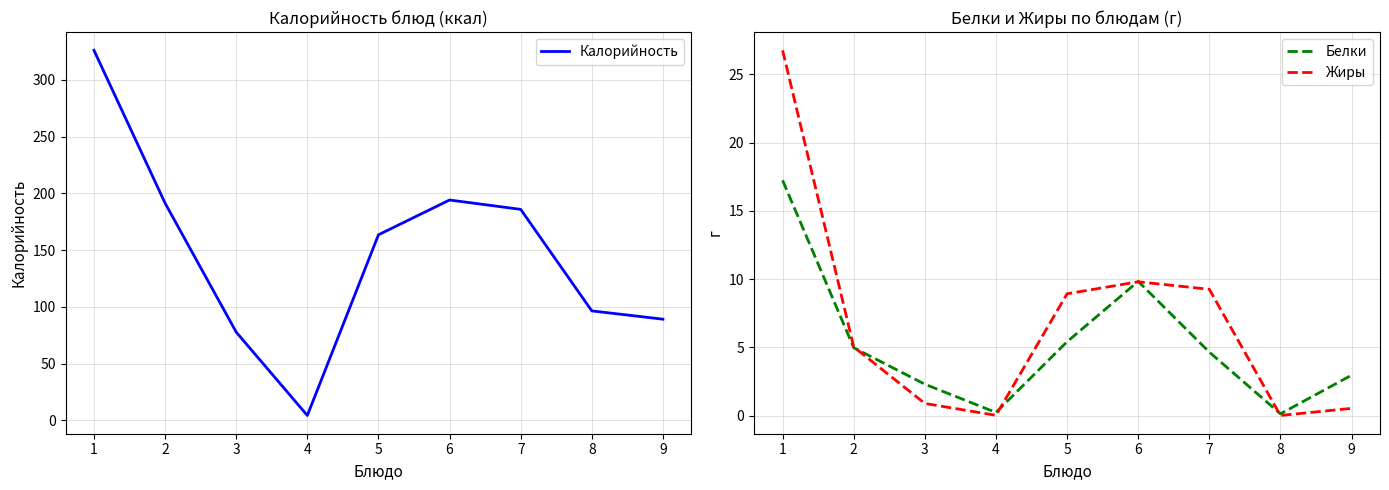

Which series has the largest range (max minus min)?

Калорийность